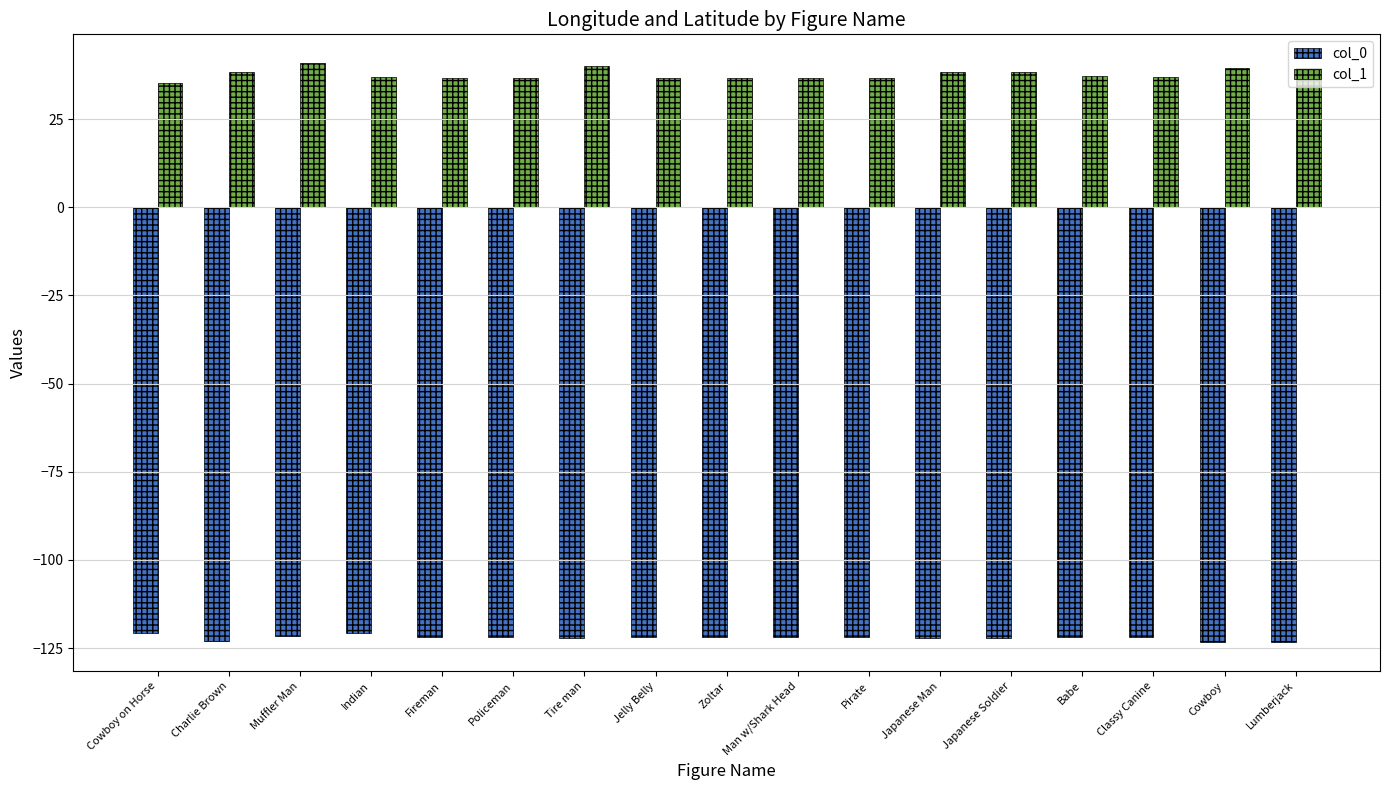

What is the maximum value shown in the chart?

40.8